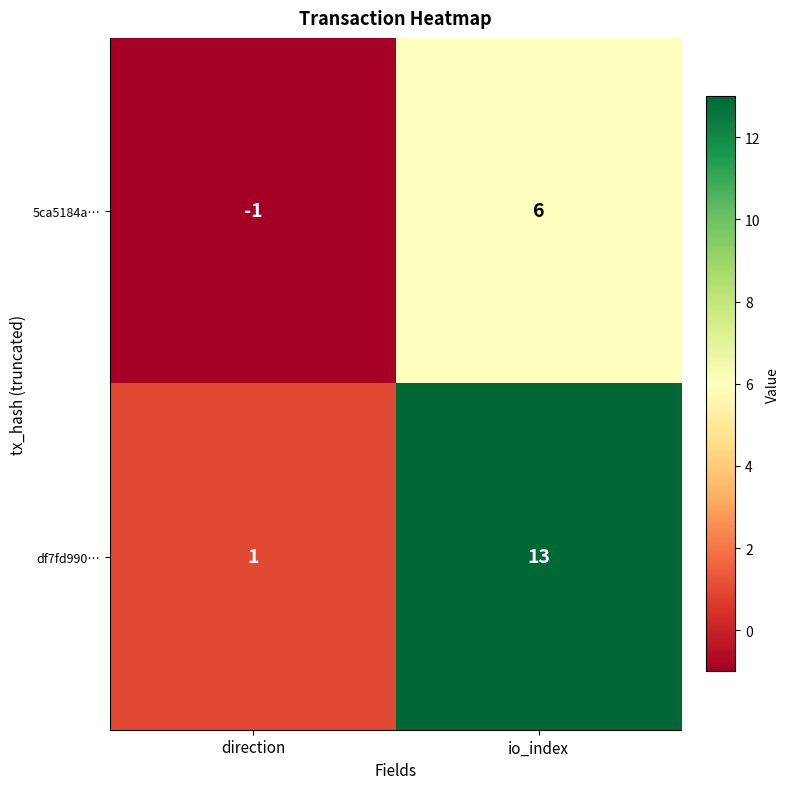

Reading left to right, what are all the values shown in this chart?

5ca5184a…: -1	6
df7fd990…: 1	13